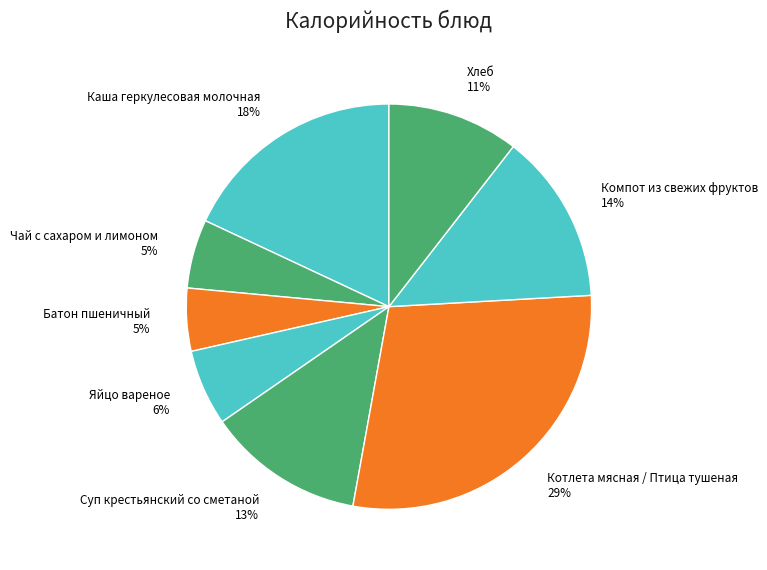

Is the sum of Котлета мясная / Птица тушеная and Чай с сахаром и лимоном greater than half?

No